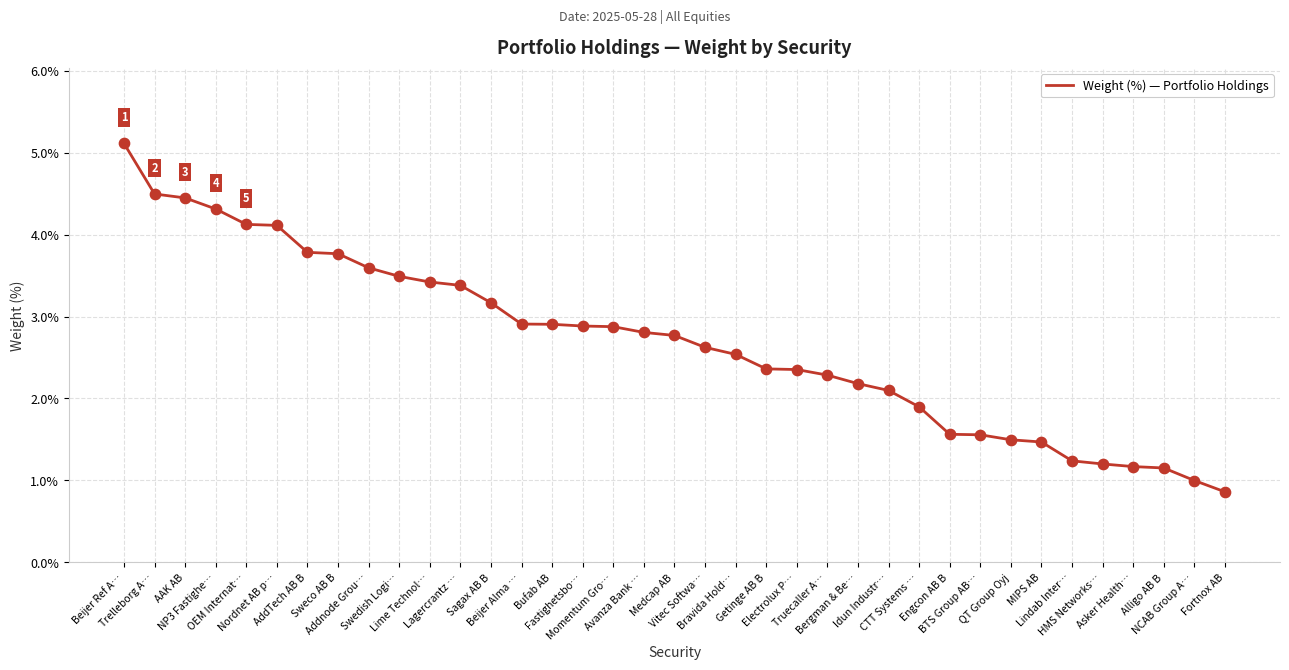

Between Engcon AB B and Getinge AB B, which is larger?

Getinge AB B